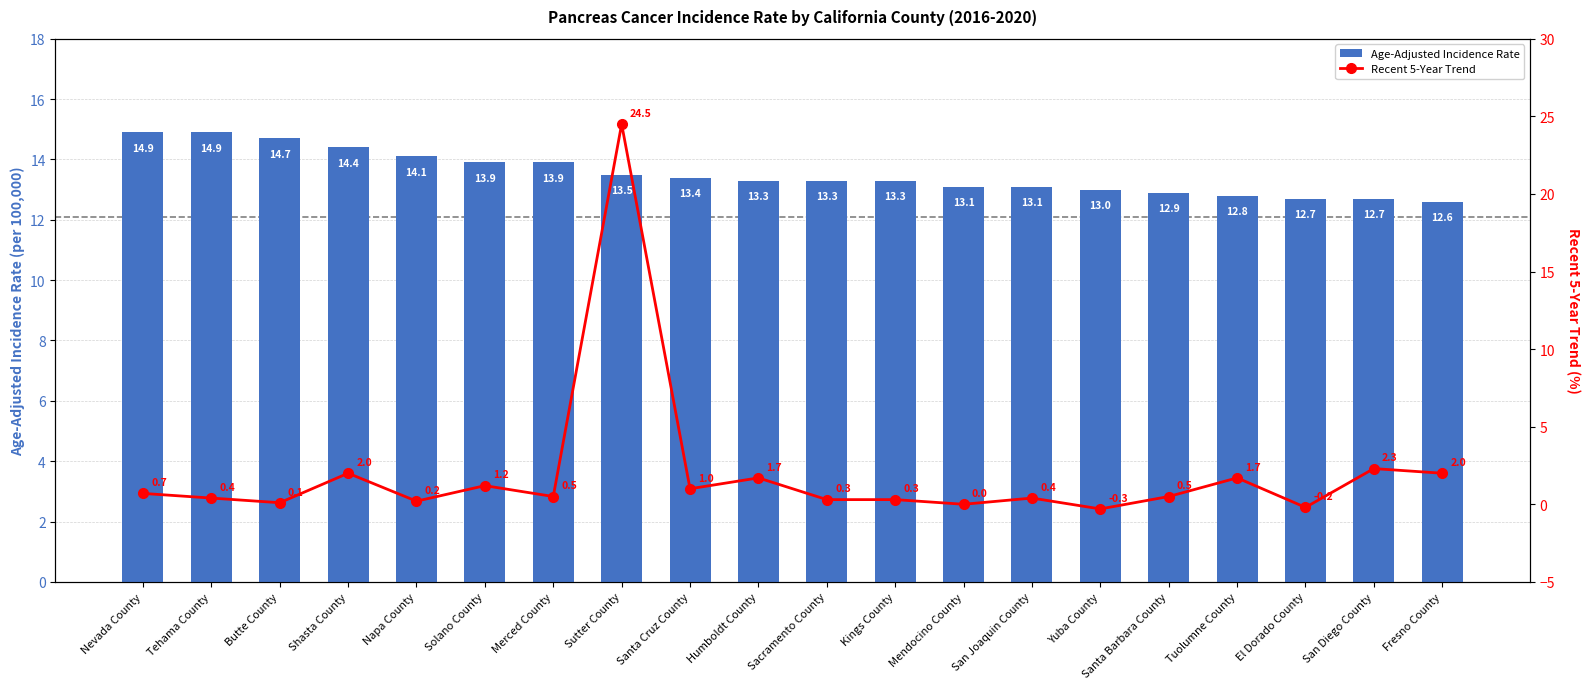

What is the difference between the maximum and minimum values?

2.3